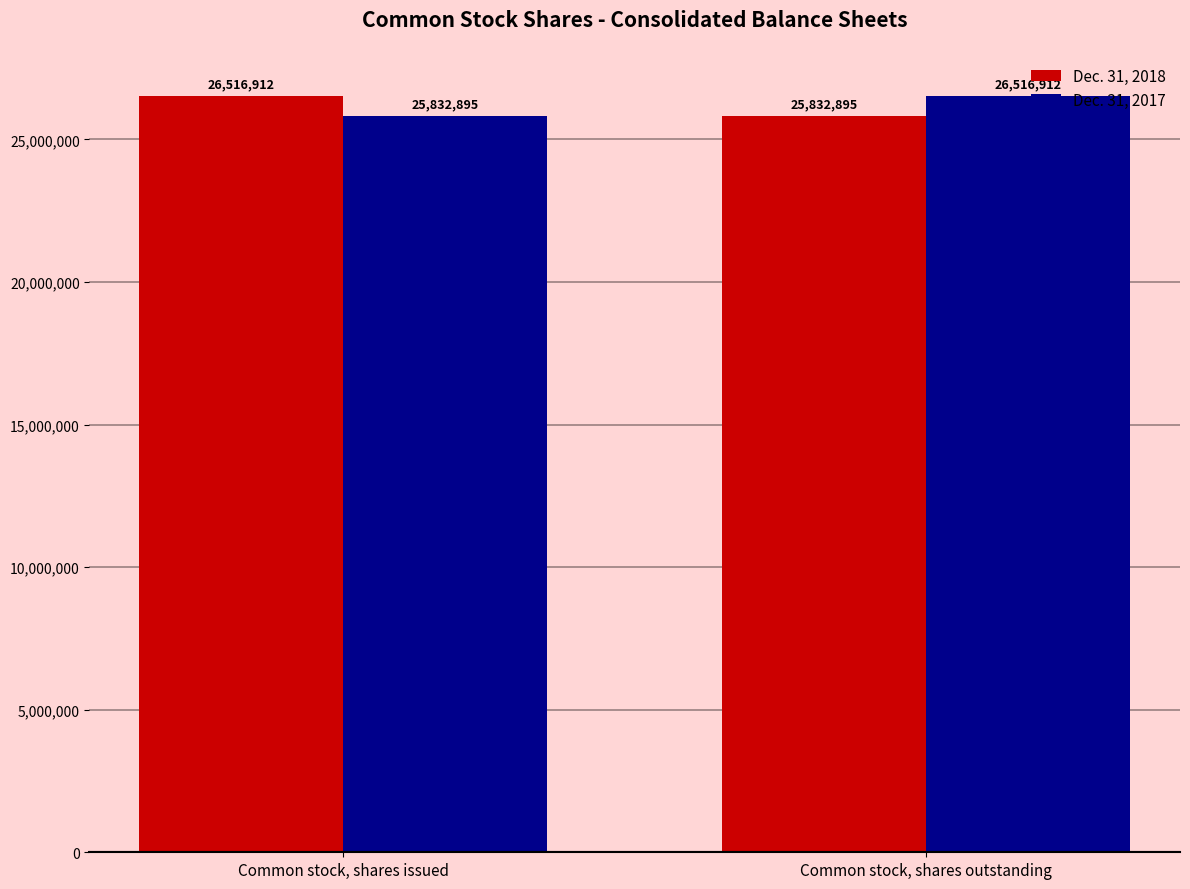

What is the total value across all series at Common stock, shares outstanding?

52349807